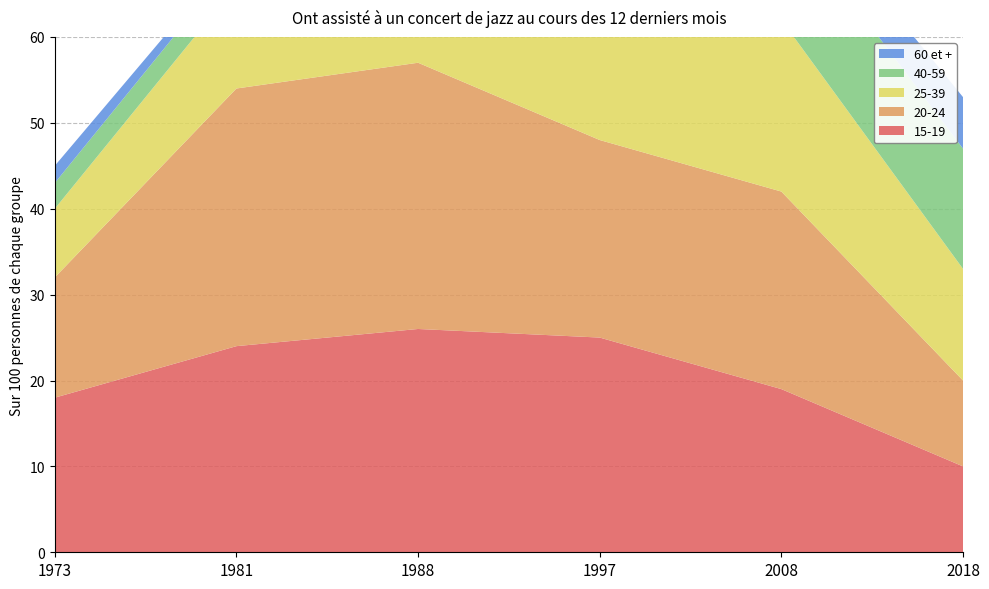

Reading right to left, extract all data points from this chart.

15-19: 2018=10	2008=19	1997=25	1988=26	1981=24	1973=18
20-24: 2018=10	2008=23	1997=23	1988=31	1981=30	1973=14
25-39: 2018=13	2008=20	1997=19	1988=17	1981=12	1973=8
40-59: 2018=14	2008=13	1997=10	1988=7	1981=3	1973=3
60 et +: 2018=6	2008=4	1997=3	1988=2	1981=1	1973=2